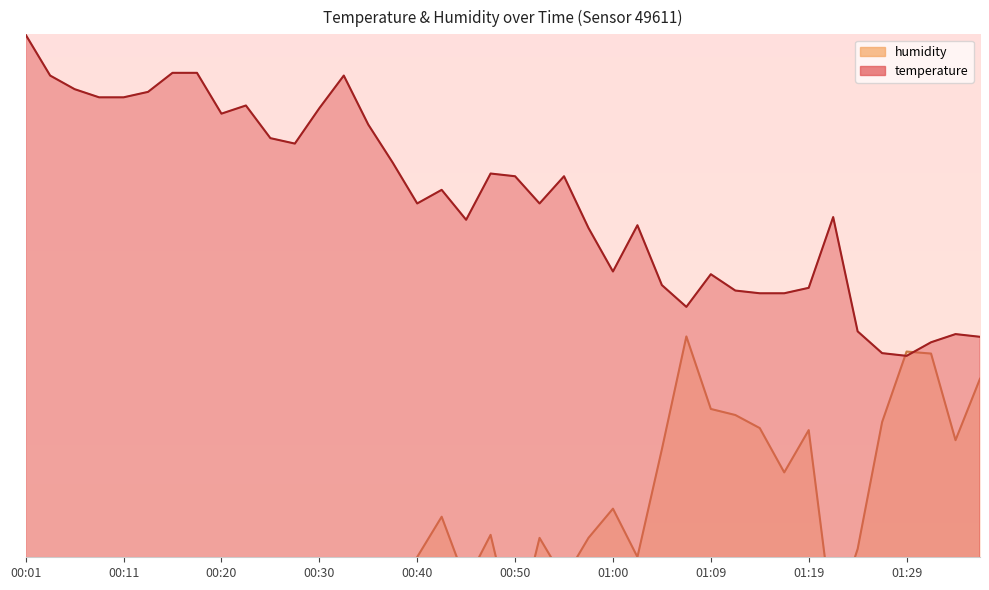

What is the maximum value for humidity?

94.0